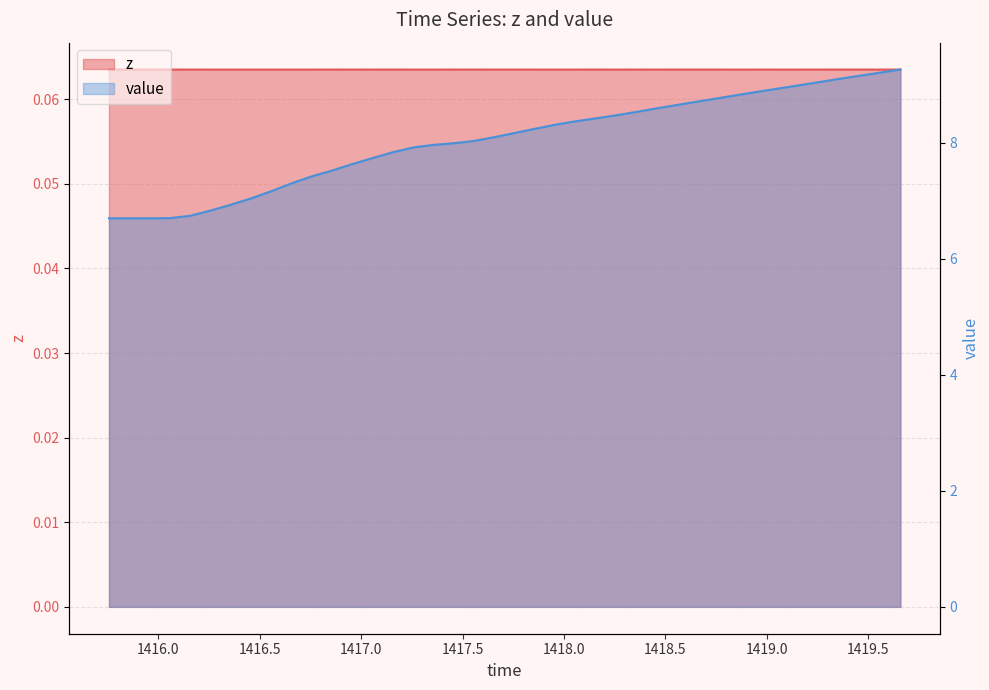

What are all the series names shown in the legend?

z, value